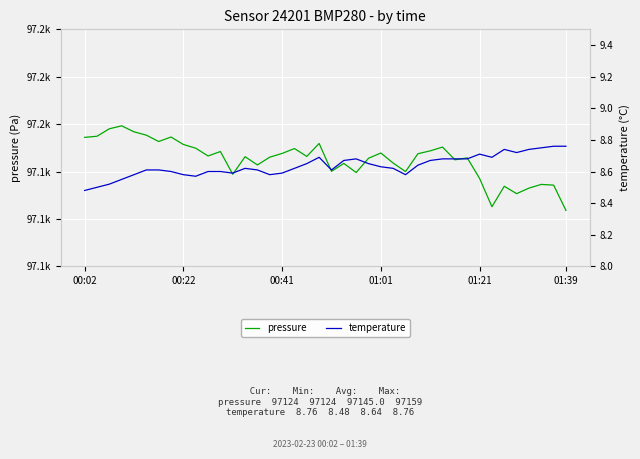

What is the difference between the second highest and second lowest values in the pressure series?

32.9